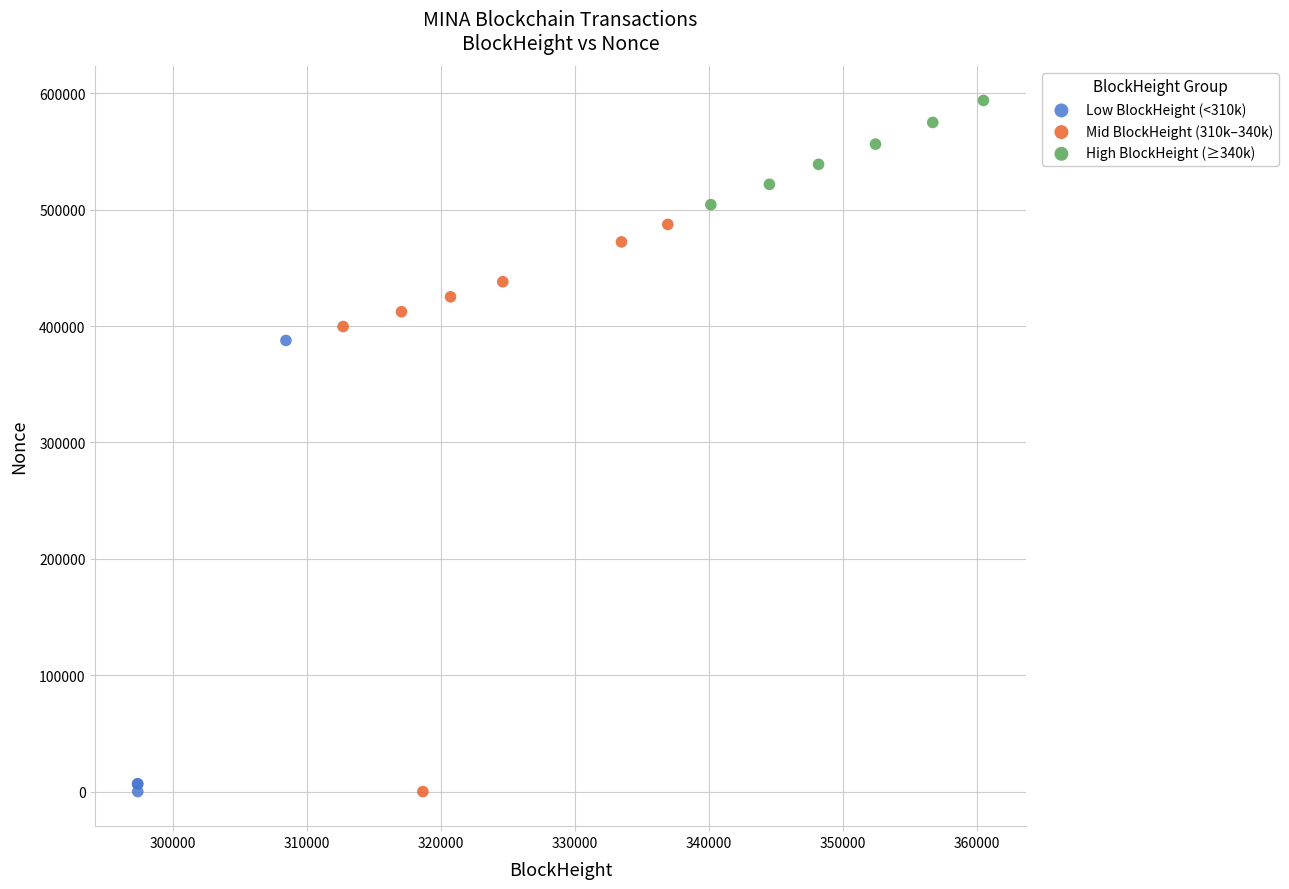

What are all the series names shown in the legend?

Low BlockHeight (<310k), Mid BlockHeight (310k–340k), High BlockHeight (≥340k)